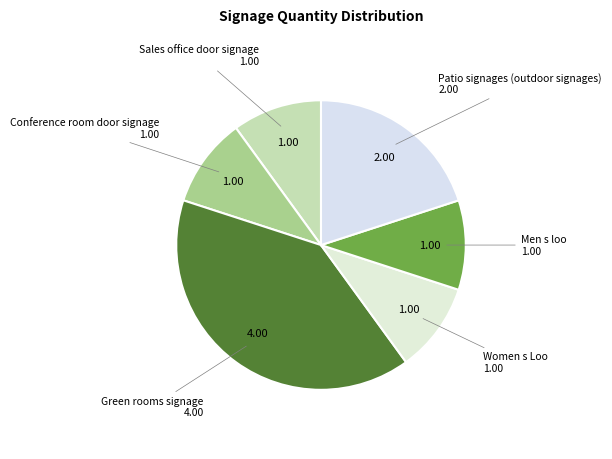

How many slices are in this pie chart?

6